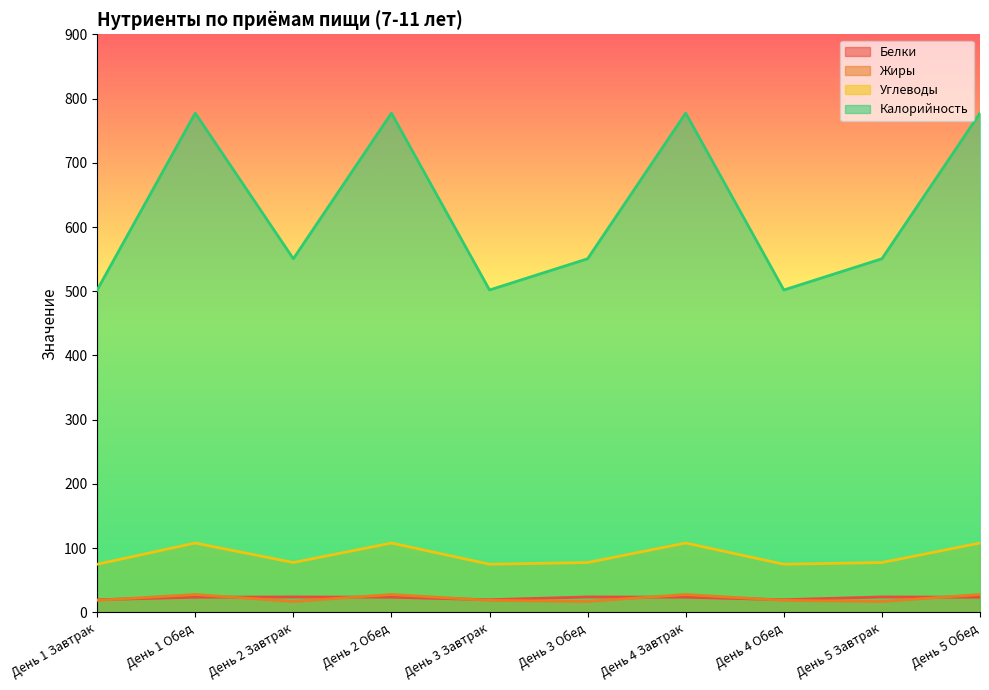

How many interior local valleys does the Калорийность series have?

3